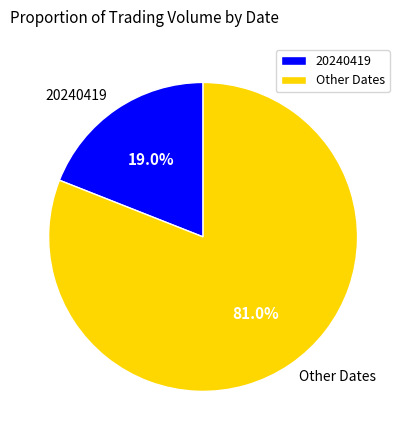

What percentage do Other Dates and 20240419 together represent?

100.0%